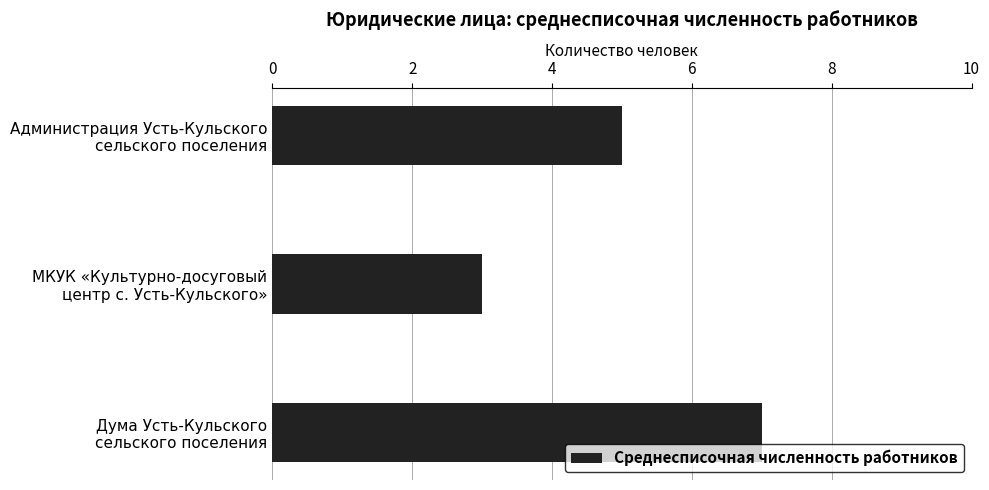

Reading top to bottom, list all the values displayed in this chart.

5	3	7